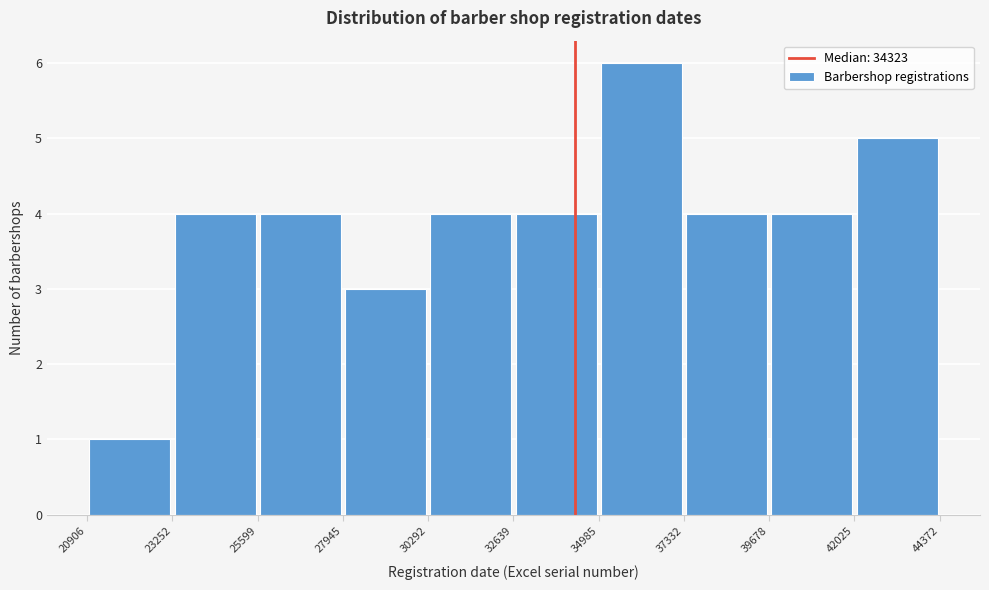

What is the height of the bar covering 37332 to 39678 on the x-axis? The values are not printed on the chart, so give them approximately, as read against the axis.

4